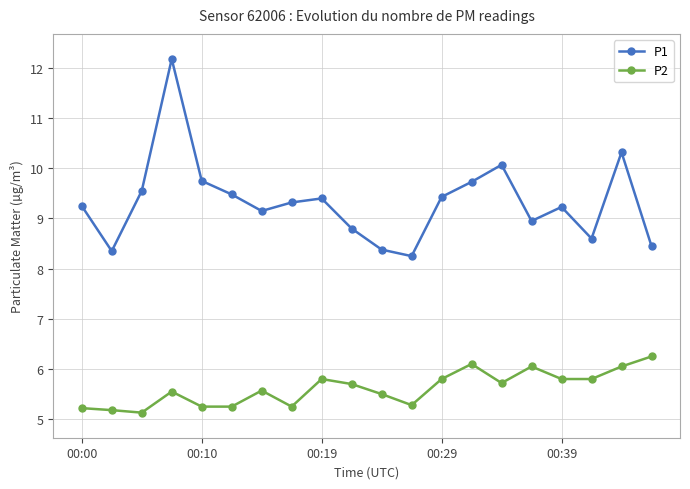

True or false: P1 has more than 0 points higher than both neighbors.

True